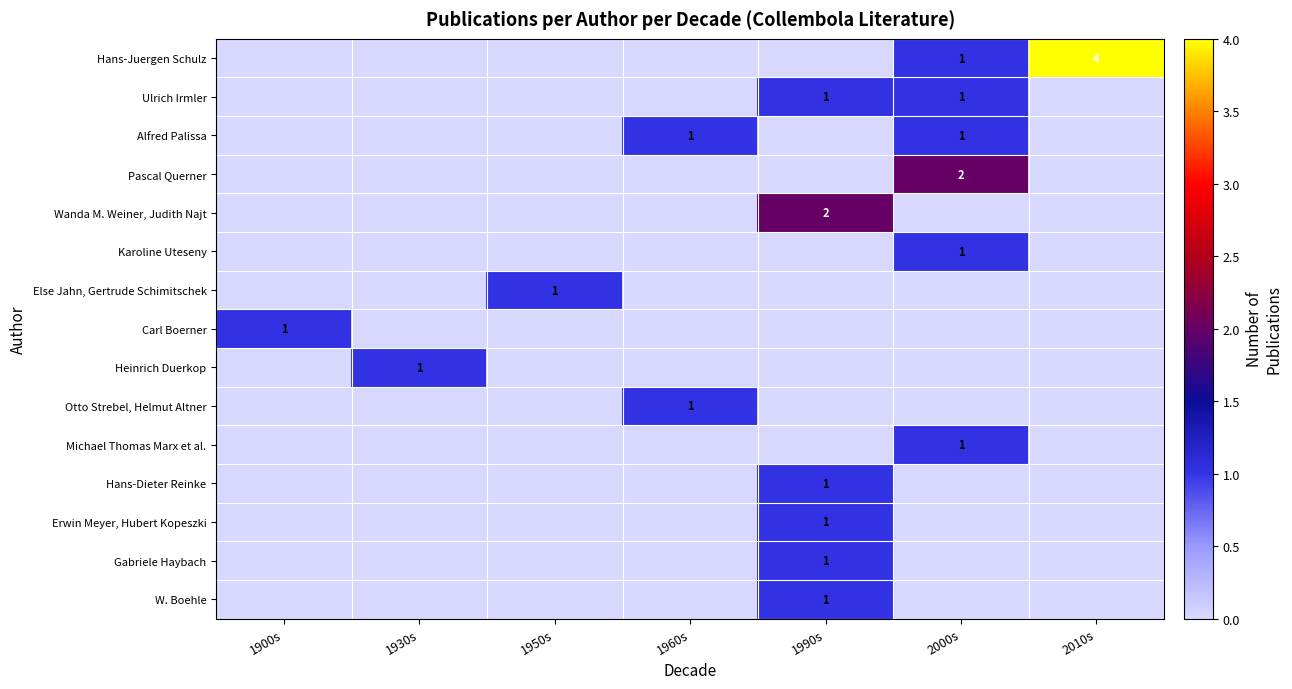

The Else Jahn, Gertrude Schimitschek series shows 1 at 1950s. True or false?

True